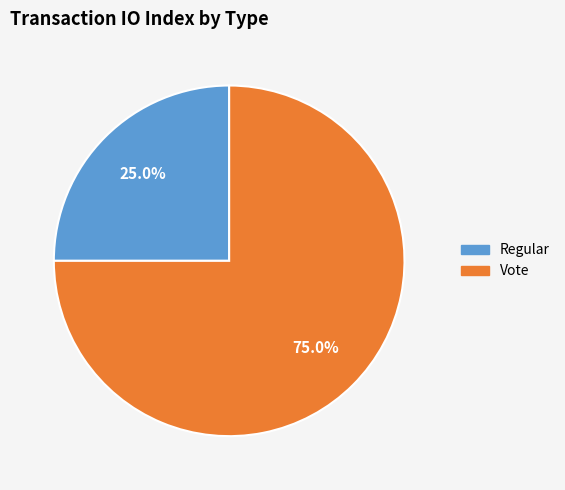

Is it true that Vote is 90% of the pie?

False